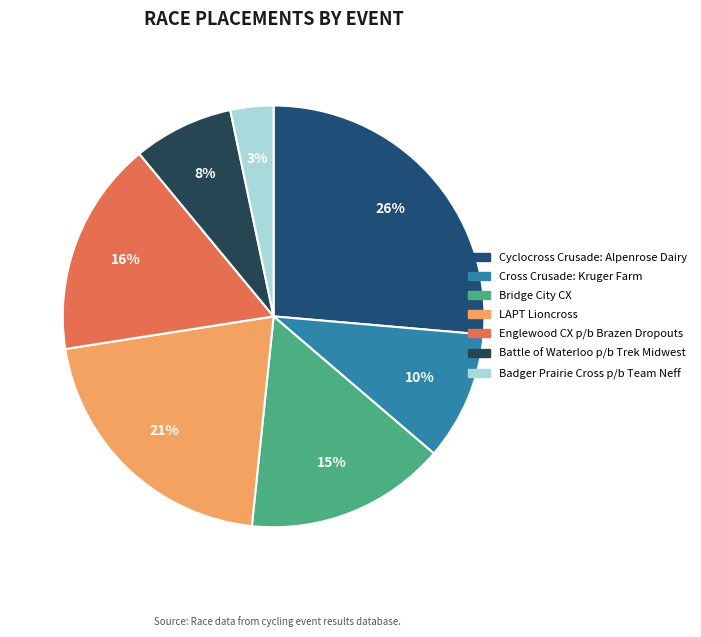

Is the sum of Cross Crusade: Kruger Farm and Battle of Waterloo p/b Trek Midwest greater than half?

No